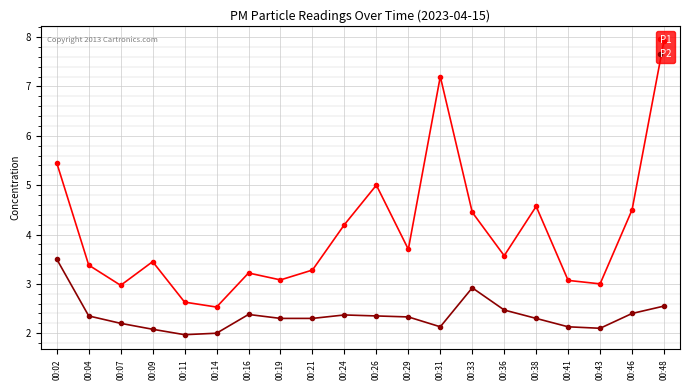

Where is the first local maximum for P2?

00:16